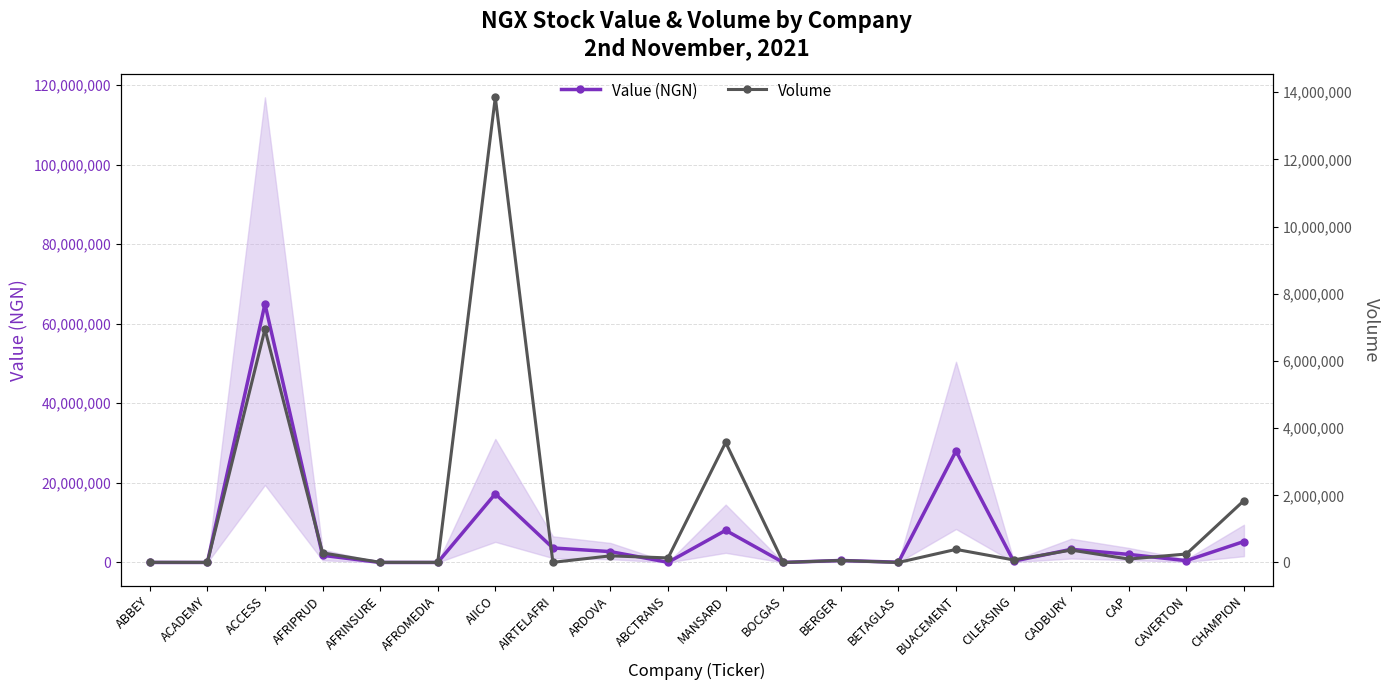

In Value (NGN), how many points are lower than both neighbors (excluding endpoints)?

7